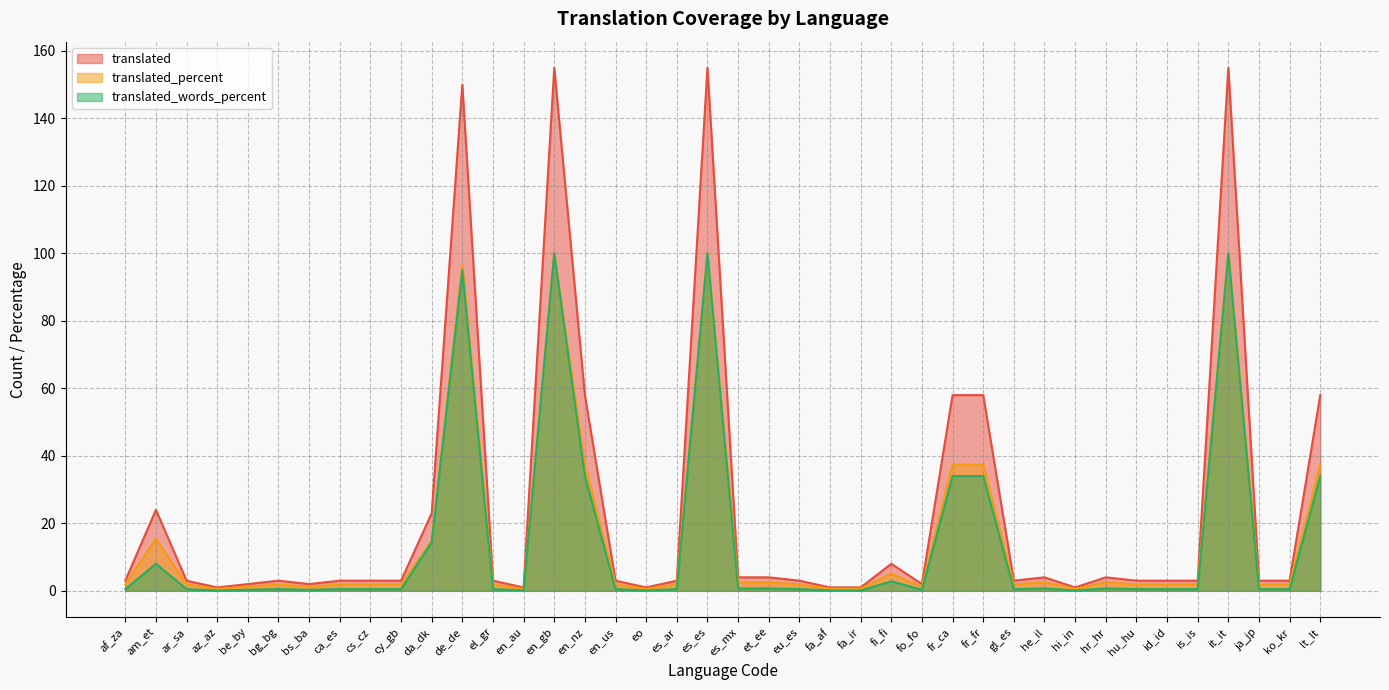

What is the minimum value for translated?

1.0